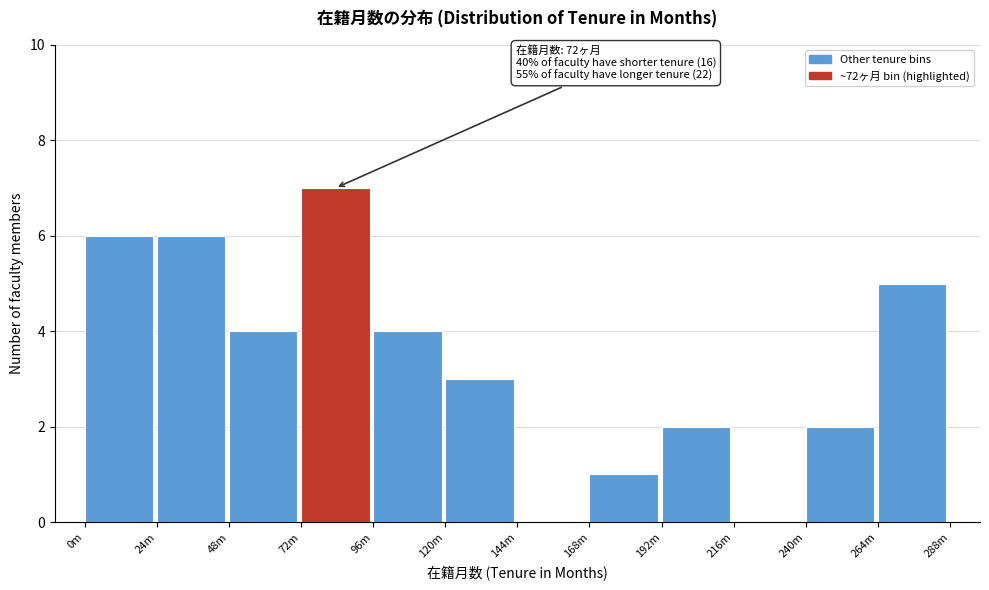

Reading left to right, what are all the values shown in this chart?

0m=6	24m=6	48m=4	72m=7	96m=4	120m=3	144m=0	168m=1	192m=2	216m=0	240m=2	264m=5